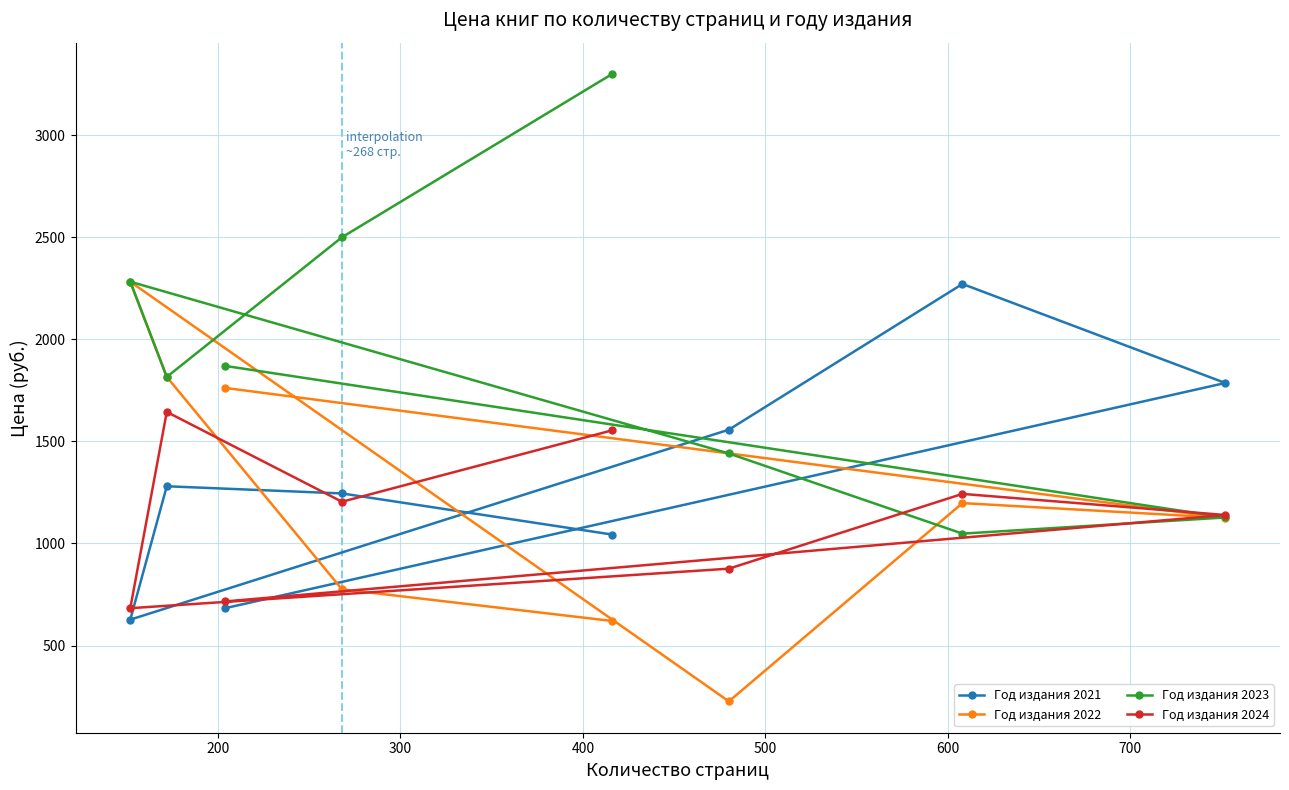

How many data points does each series have?

8